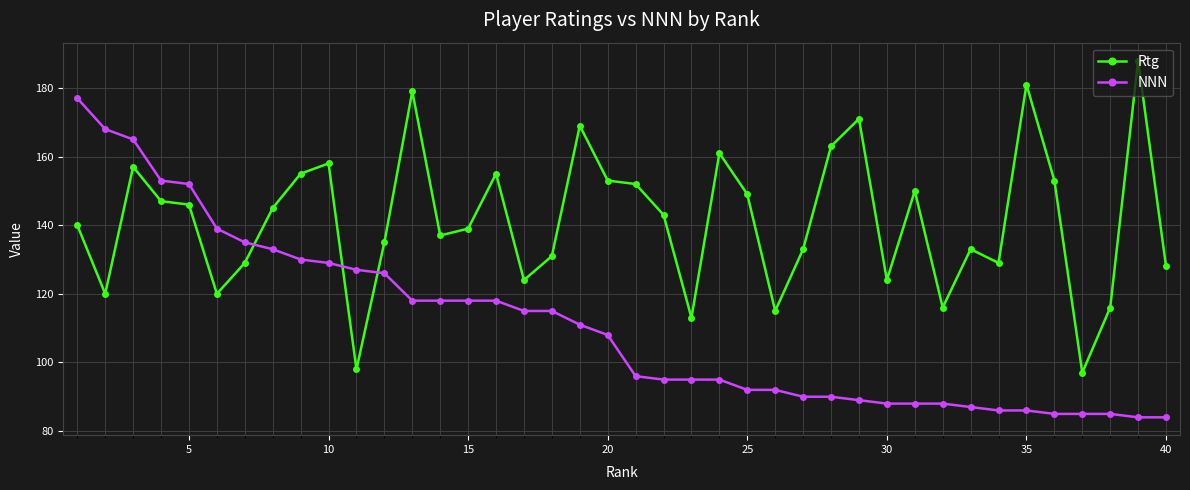

What is the value of the NNN point at the 20th from the left?

108